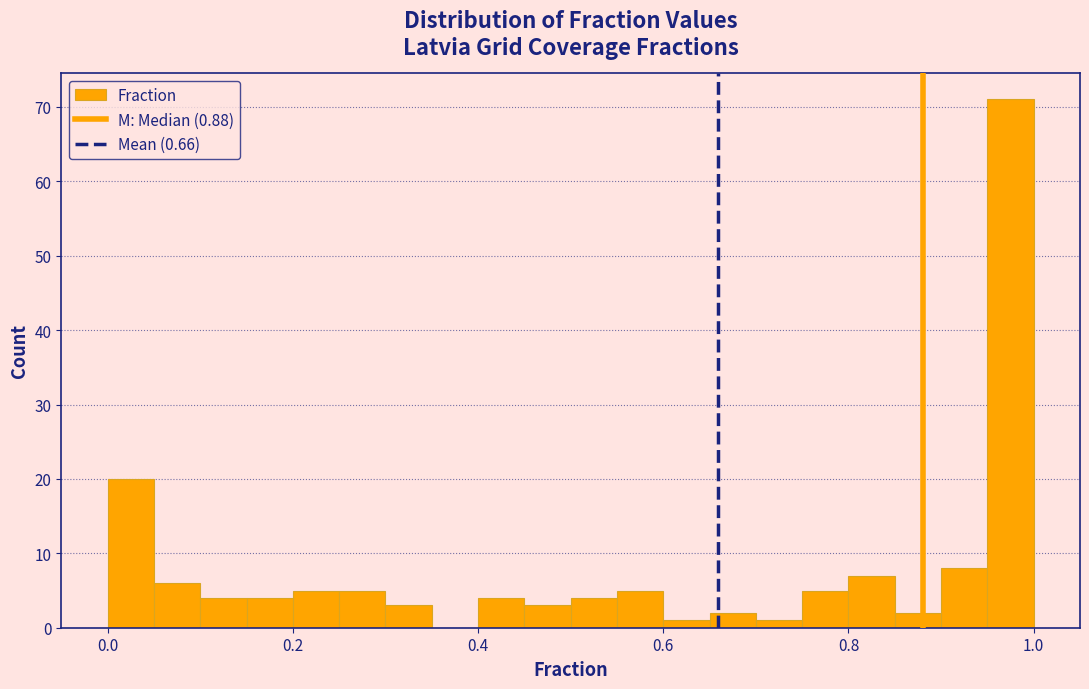

Around what value on the x-axis is the tallest bar? Give the approximate position of its centre, as read against the axis.

0.98